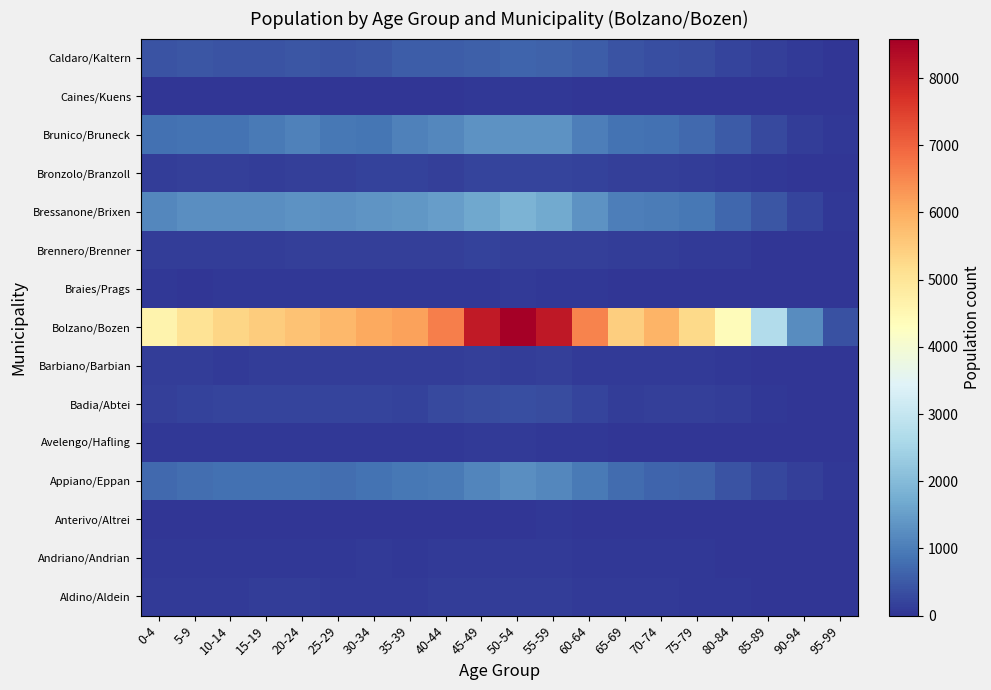

How many distinct data groups are displayed?

15